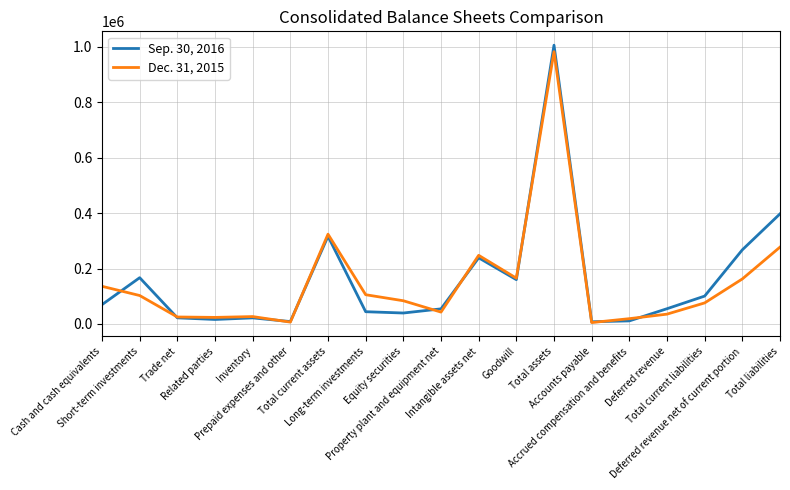

True or false: Dec. 31, 2015 has more than 1 interior local peaks.

True